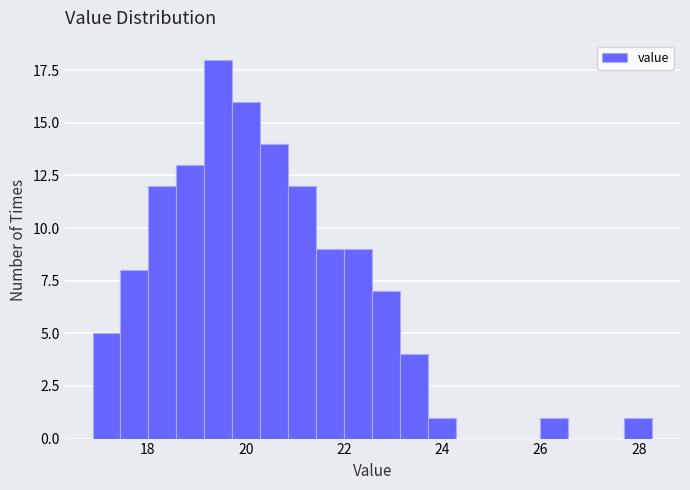

Around what value on the x-axis is the tallest bar? Give the approximate position of its centre, as read against the axis.

19.4